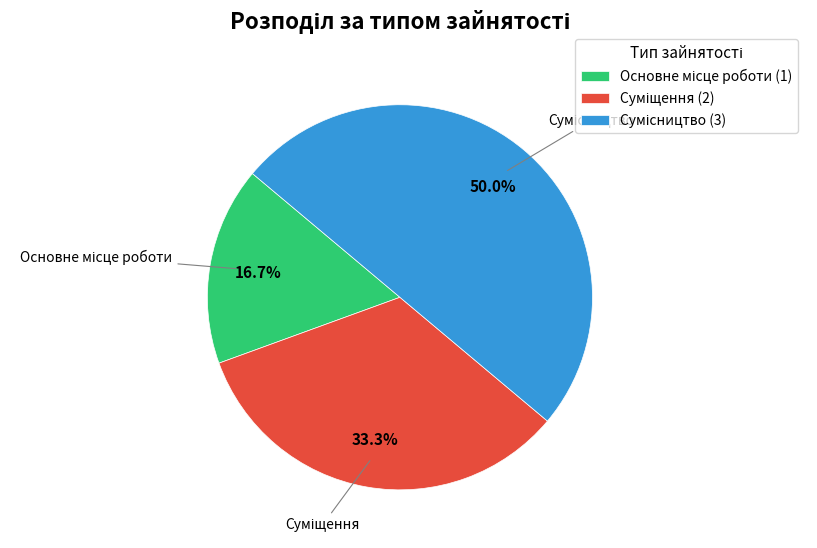

Is it true that Основне місце роботи is 10% of the pie?

False